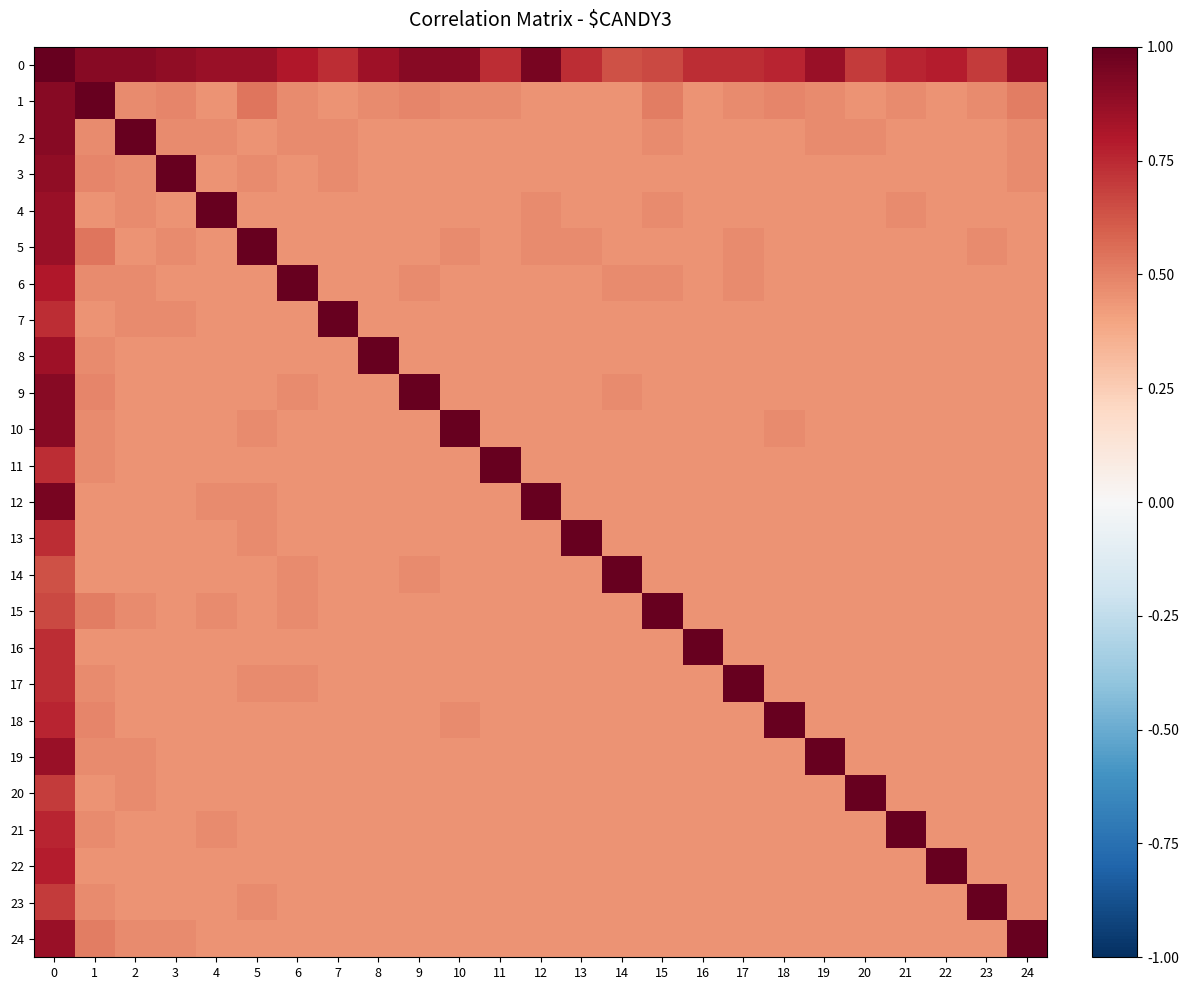

Rank the series at 9 from highest to lowest value.

9, 0, 1, 6, 14, 2, 3, 4, 5, 7, 8, 10, 11, 12, 13, 15, 16, 17, 18, 19, 20, 21, 22, 23, 24